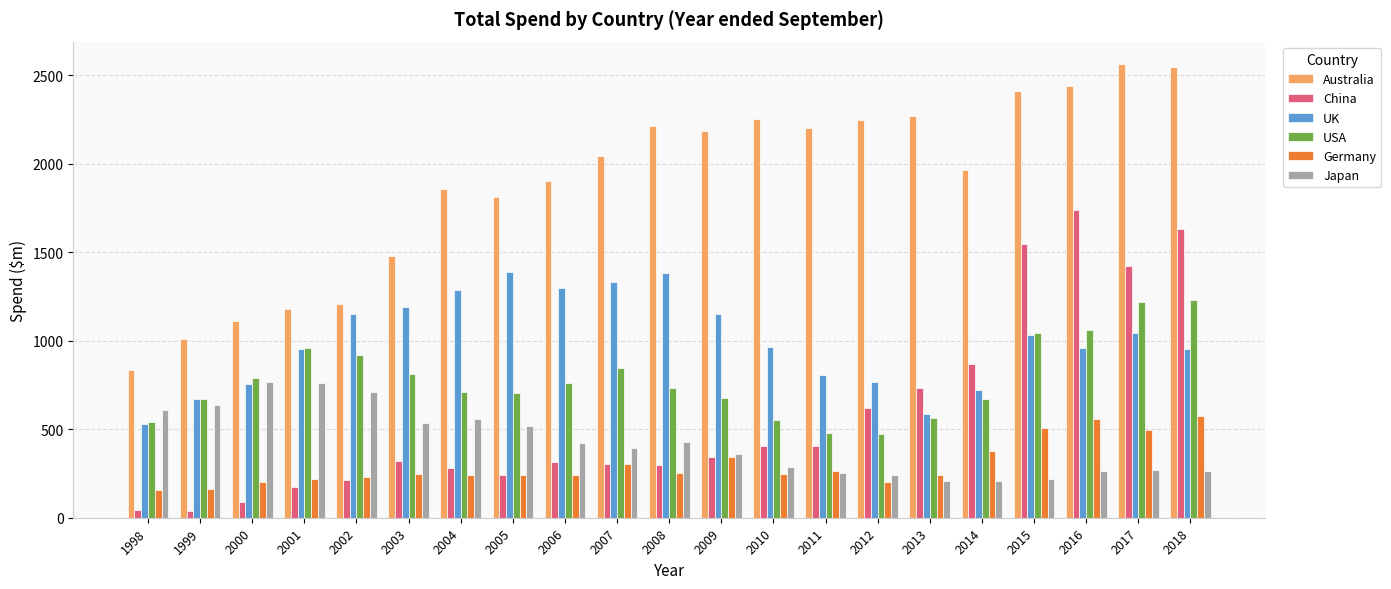

True or false: Japan has a value of 284.8 at 2010.

True